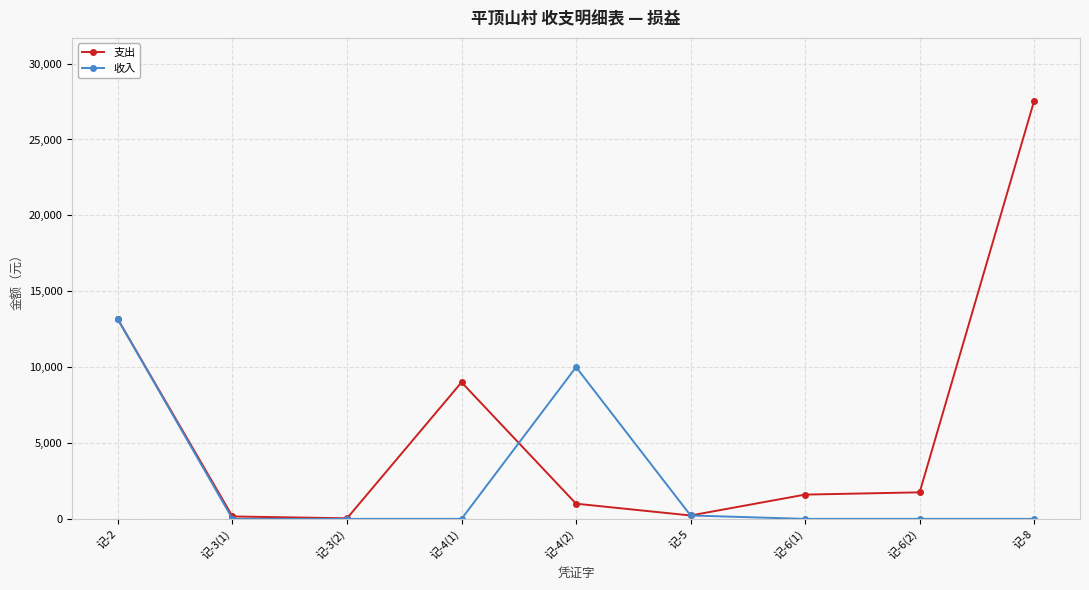

How many values in the 支出 series are below 1600?

4